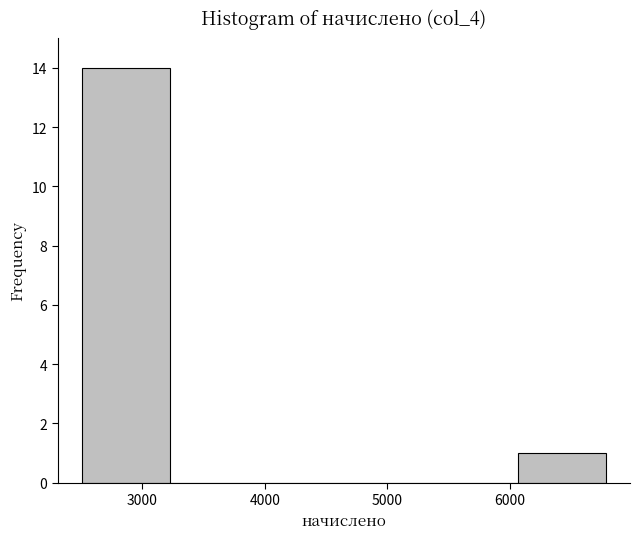

Reading left to right, transcribe this chart: for each bar, give the range it covers on the x-axis and its height. Neither the bar edges nor the heights are printed on the chart, so give them approximately, as read against the axes.

2500 to 3200: 14
3200 to 3900: 0
3900 to 4600: 0
4600 to 5400: 0
5400 to 6100: 0
6100 to 6800: 1